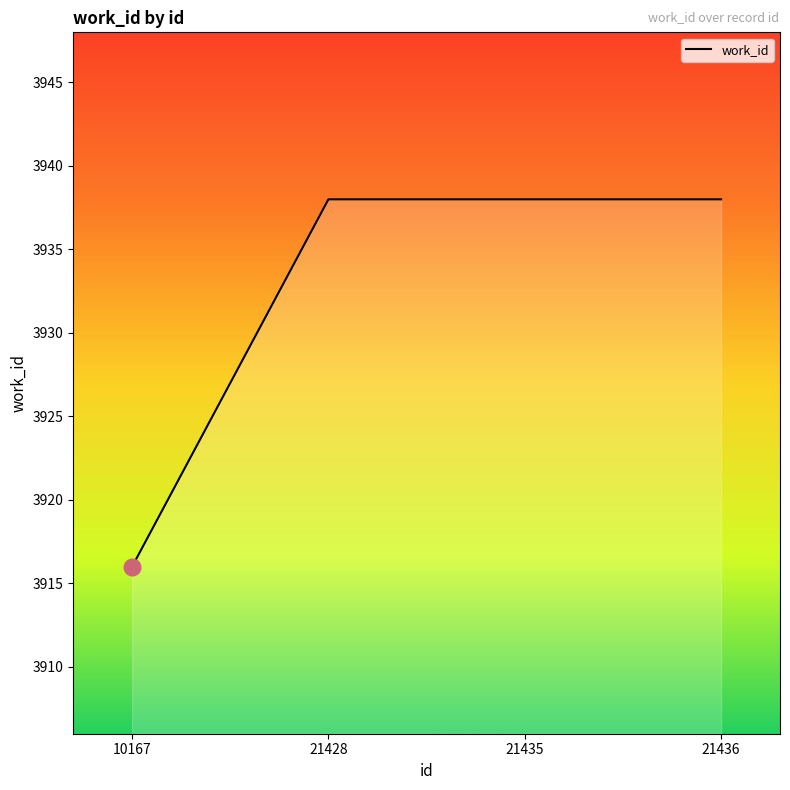

Between 10167 and 21435, which is larger?

21435